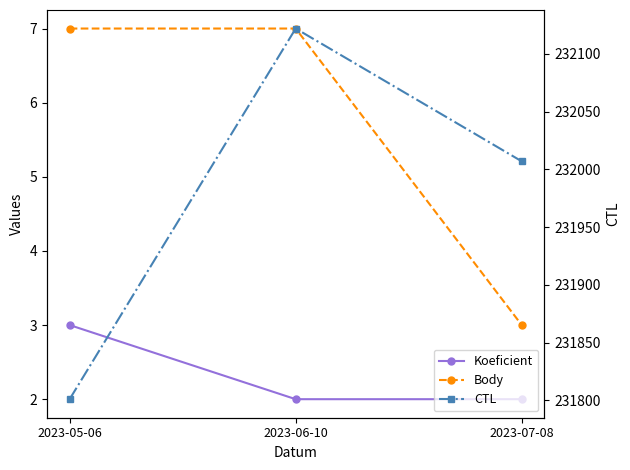

Does the chart have visible grid lines?

No